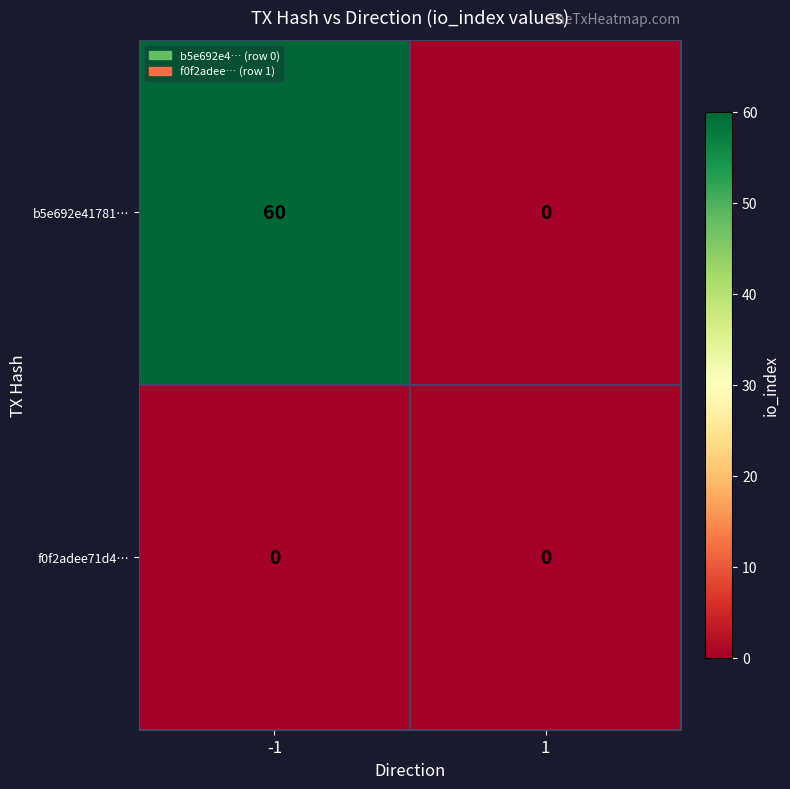

Reading right to left, what are all the values shown in this chart?

b5e692e41781…: 0	60
f0f2adee71d4…: 0	0